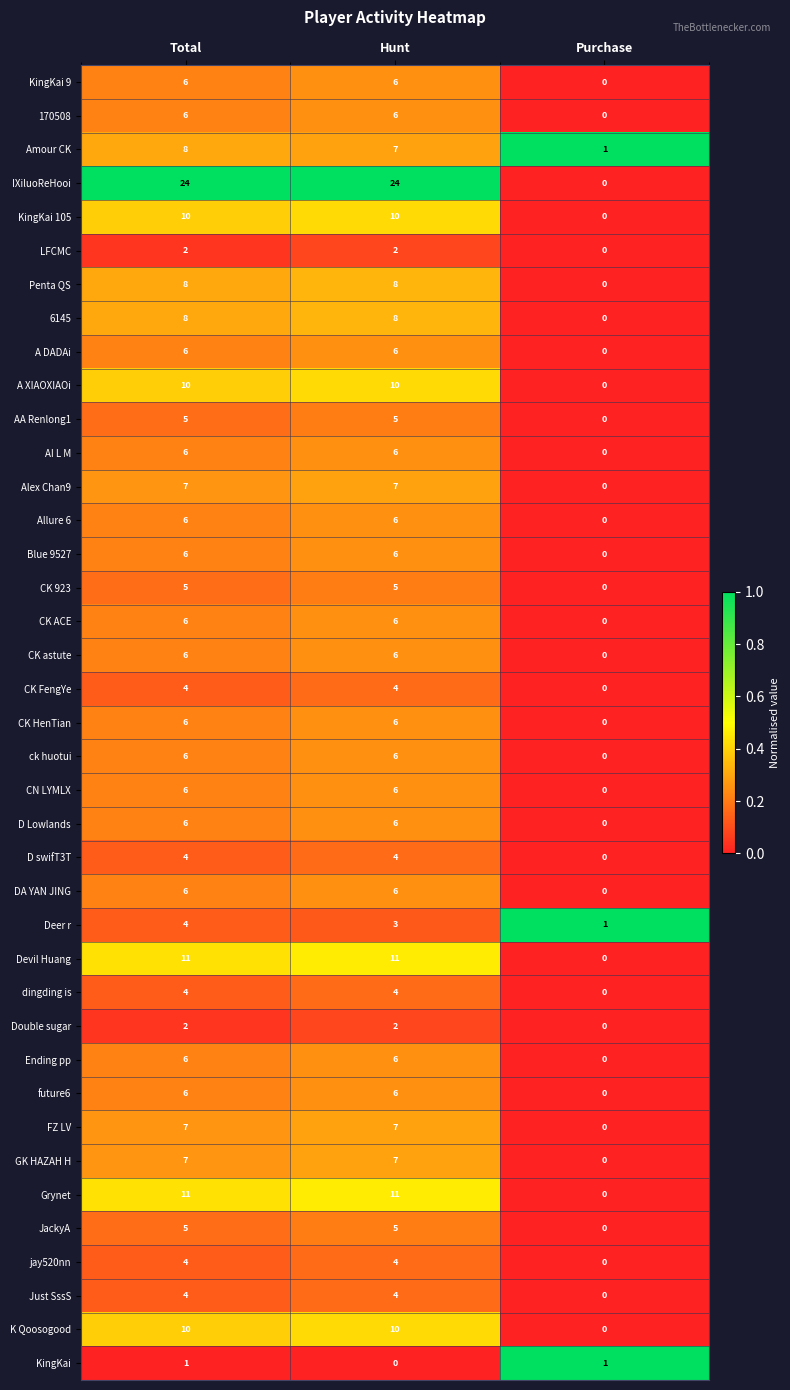

Is it true that Just SssS equals 2 at Purchase?

False